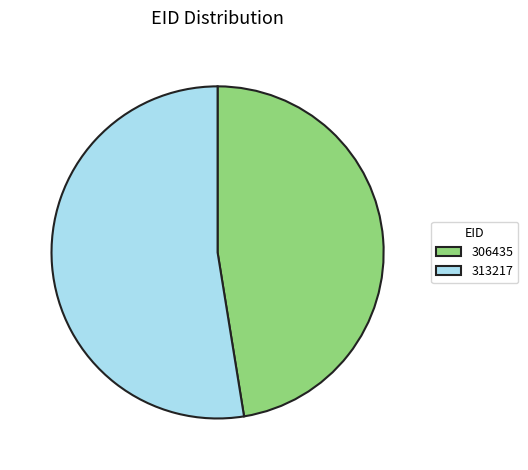

How many slices are in this pie chart?

2